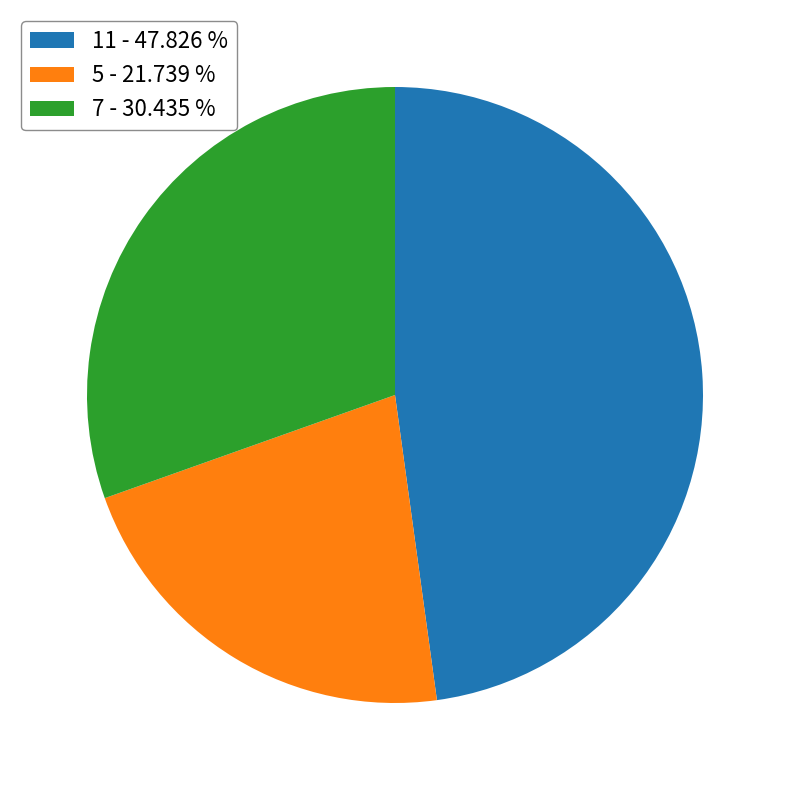

Rank the categories by value from highest to lowest.

11, 7, 5